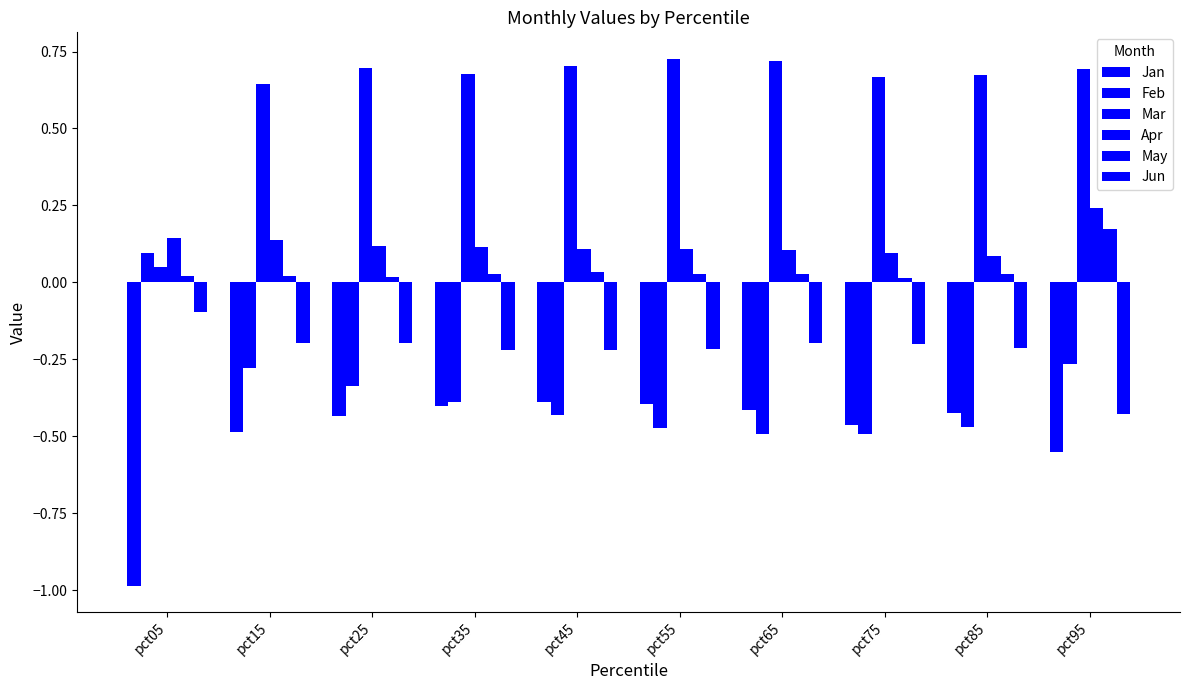

Are the bars grouped side by side (vs. stacked)?

Yes